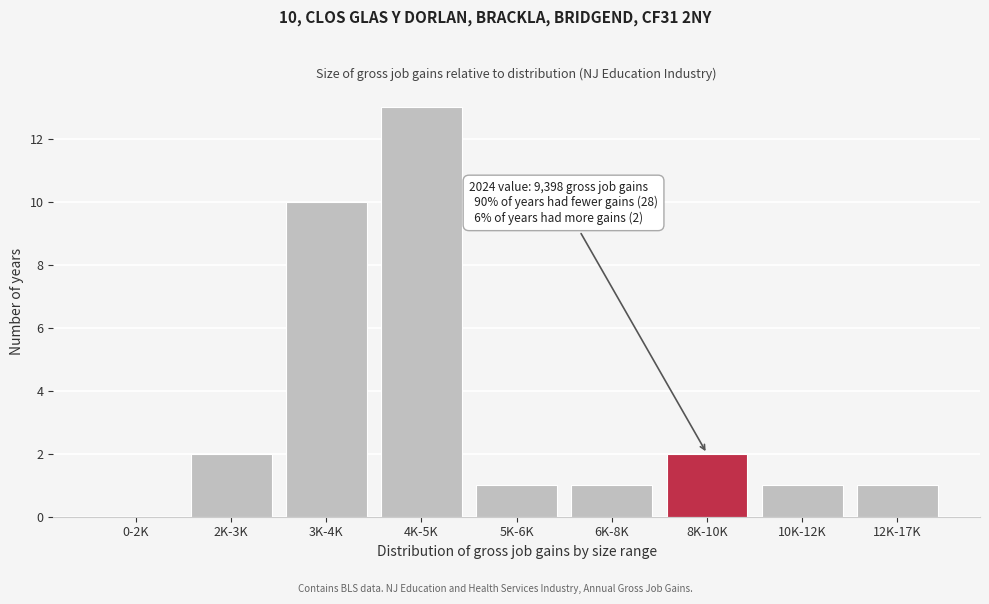

Reading left to right, extract all data points from this chart.

0-2K=0	2K-3K=2	3K-4K=10	4K-5K=13	5K-6K=1	6K-8K=1	8K-10K=2	10K-12K=1	12K-17K=1